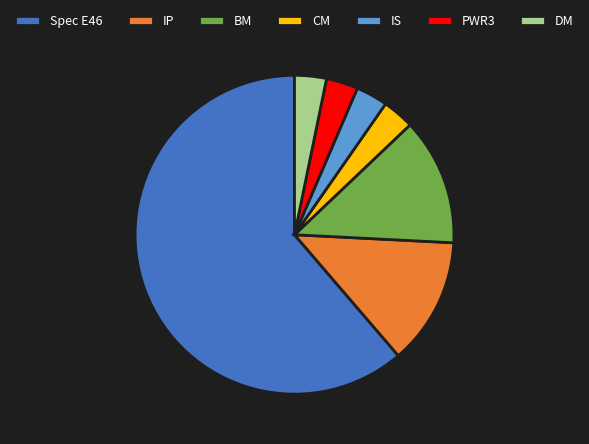

What is the largest slice in the pie chart?

Spec E46